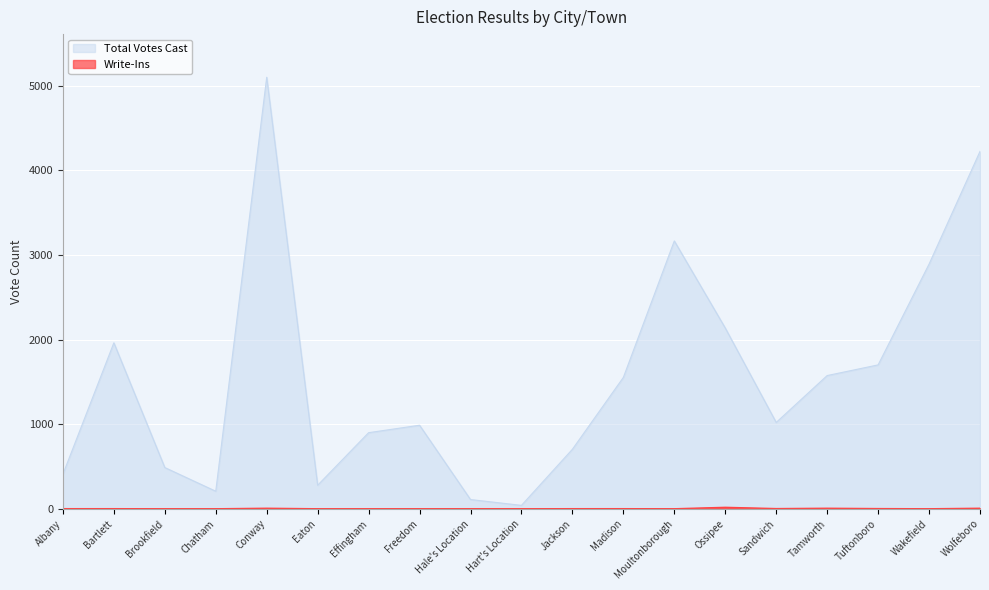

Where is Write-Ins nearest to the value 8?

Conway